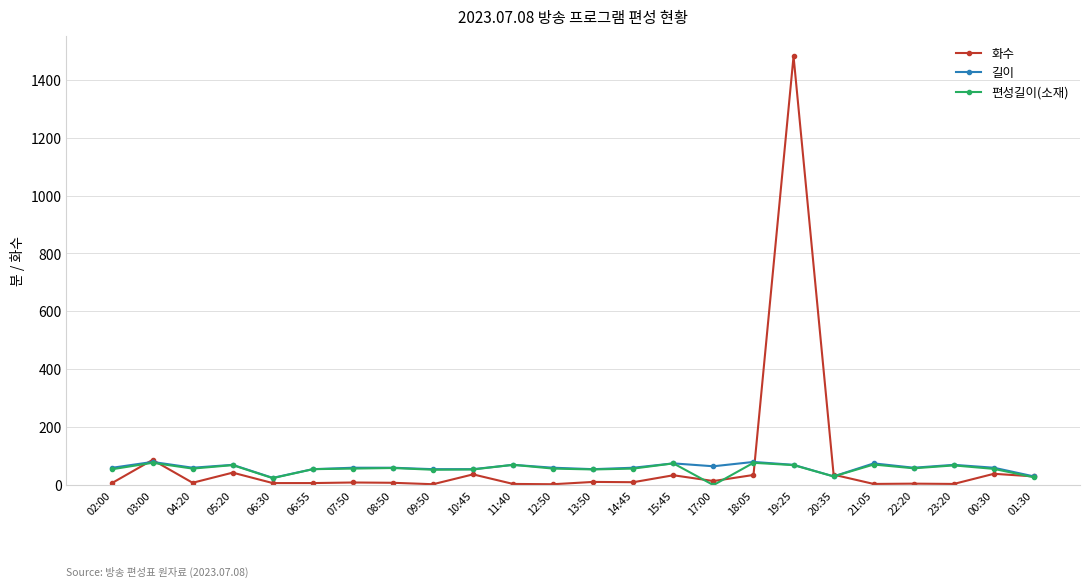

At which category is the sum across all series the highest?

19:25